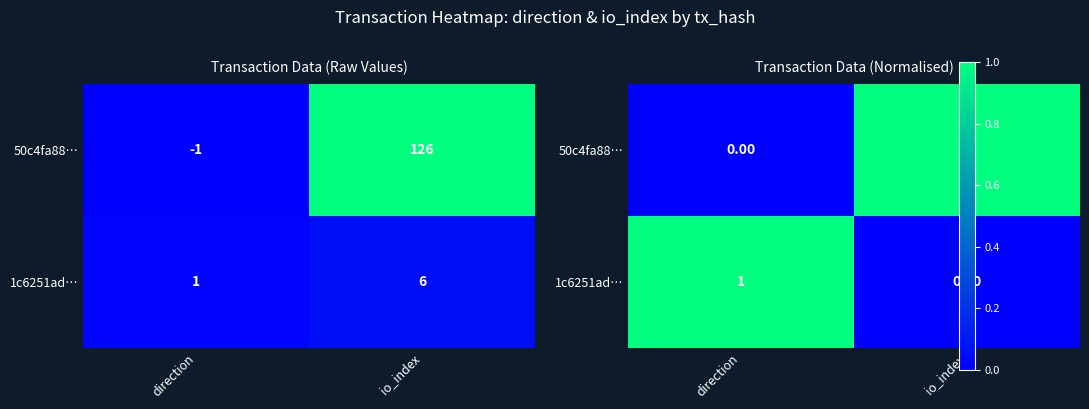

The 50c4fa88… series shows 0 at io_index. True or false?

False